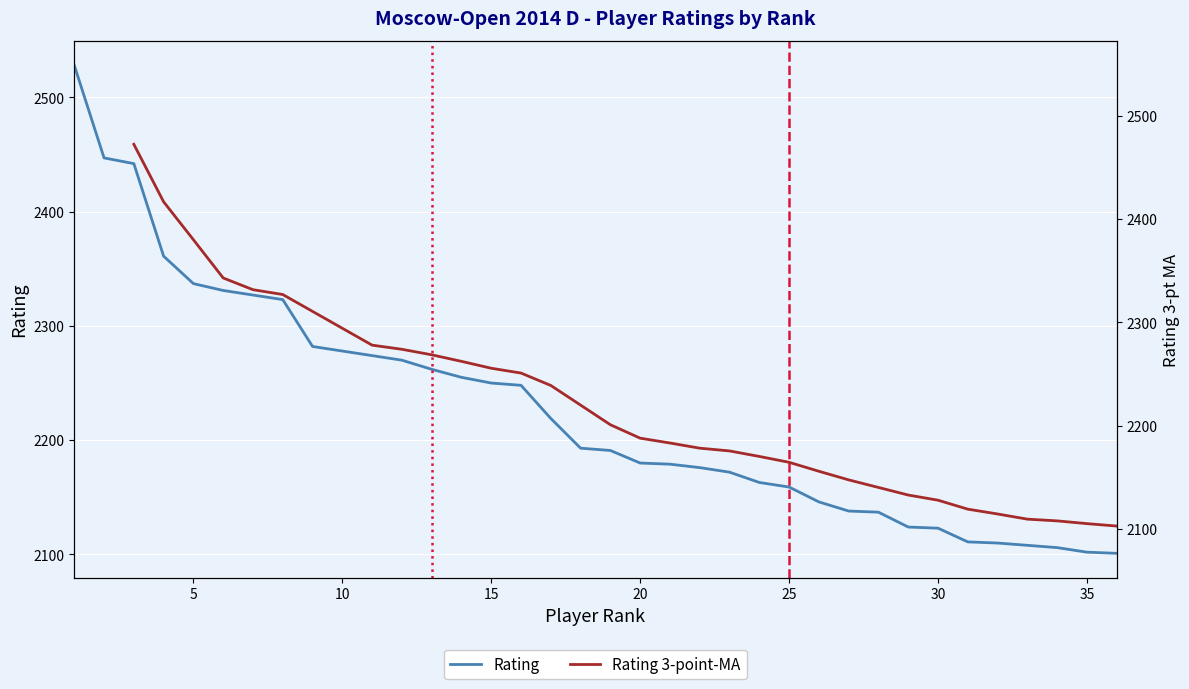

The Rating series shows 3370 at 20. True or false?

False